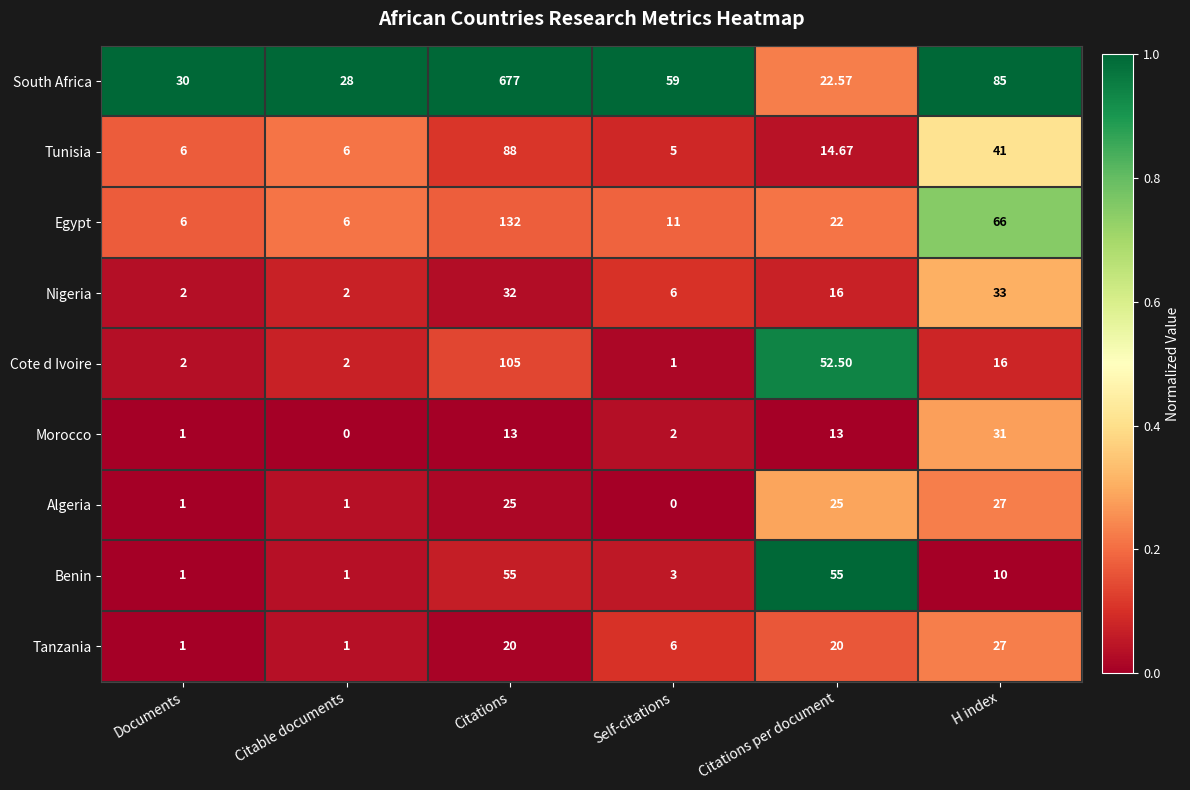

Which series has the largest total across all categories?

South Africa